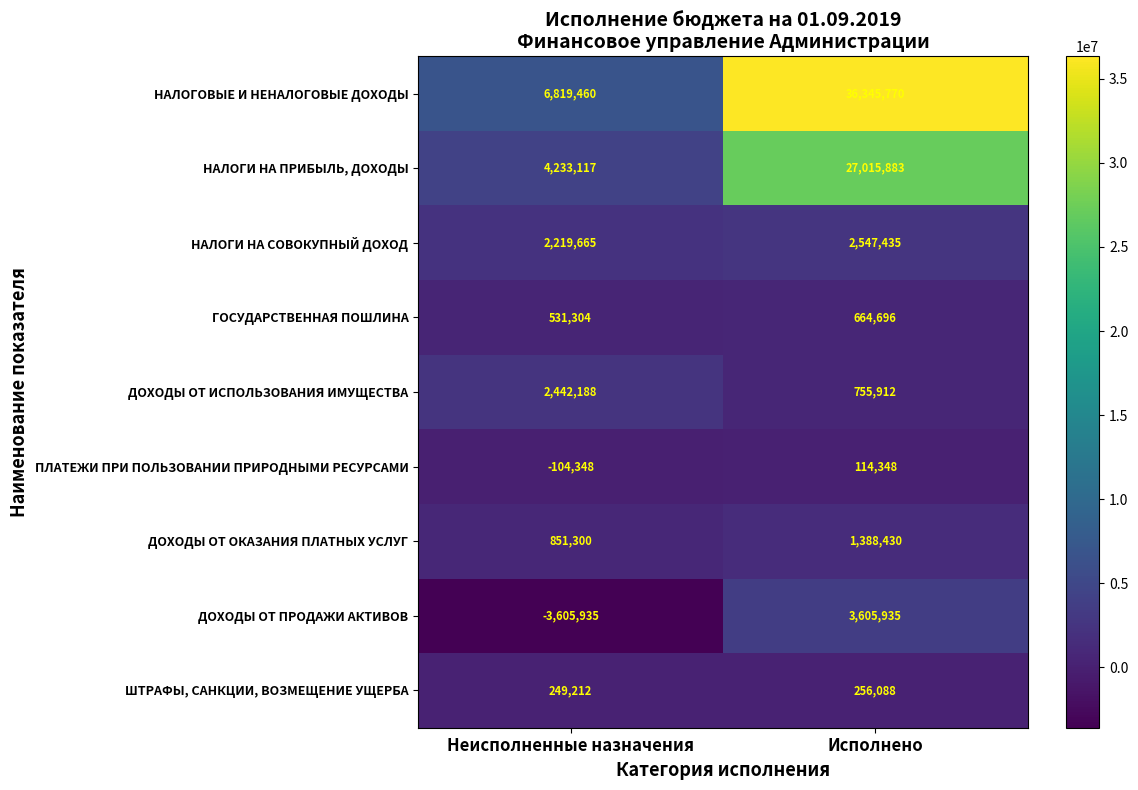

What is the approximate value of НАЛОГИ НА СОВОКУПНЫЙ ДОХОД at Неисполненные назначения?

2219665